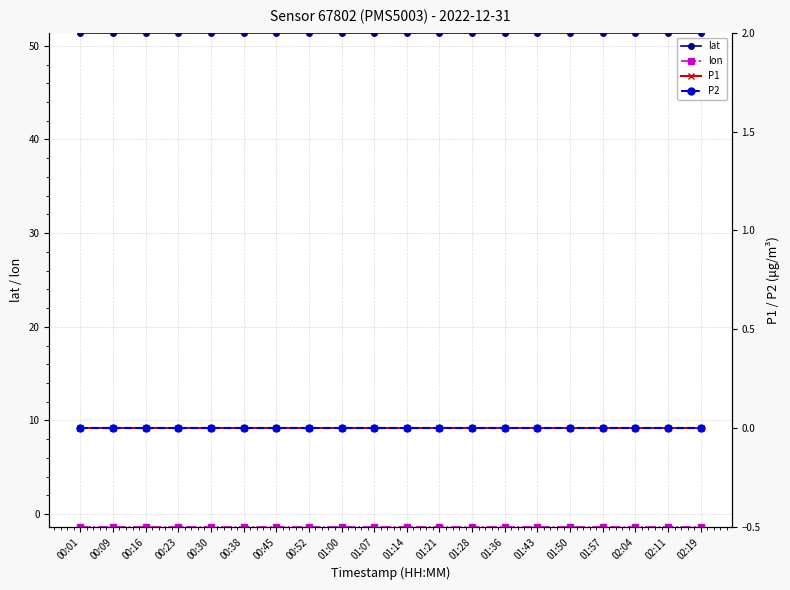

What is the difference between the highest and lowest values at 01:57?

52.7